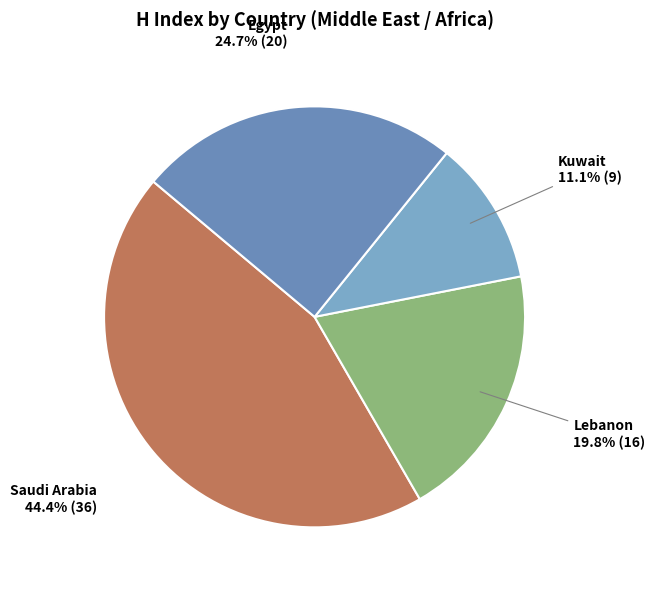

Does Egypt account for over 50% of the chart?

No